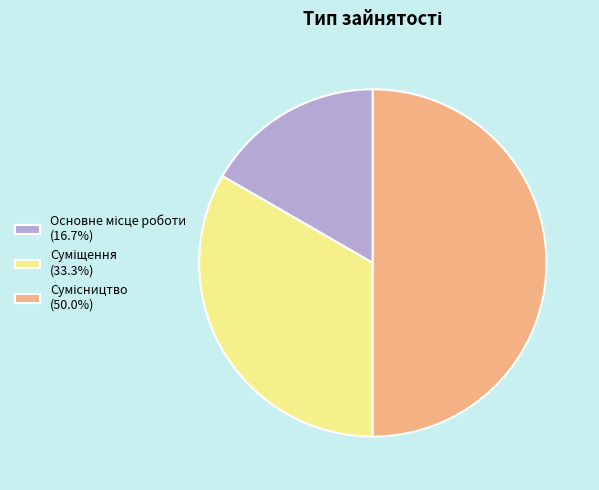

True or false: Суміщення accounts for 26% of the total.

False